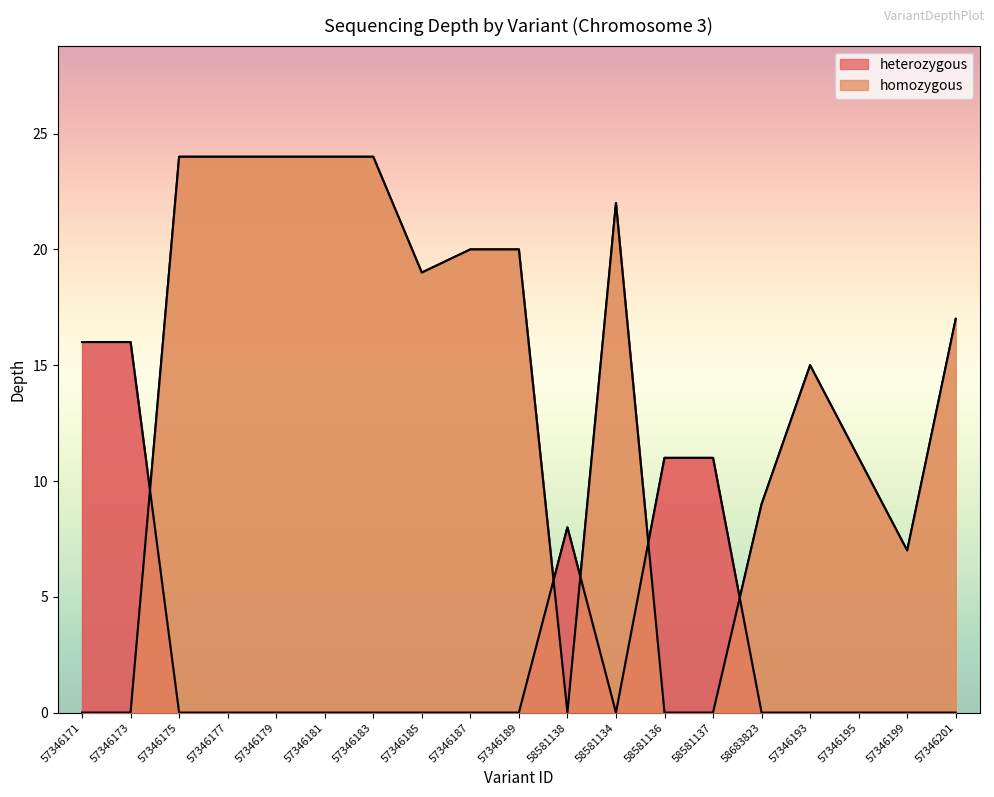

The chart shows a value of 16 at 58683823. True or false?

False